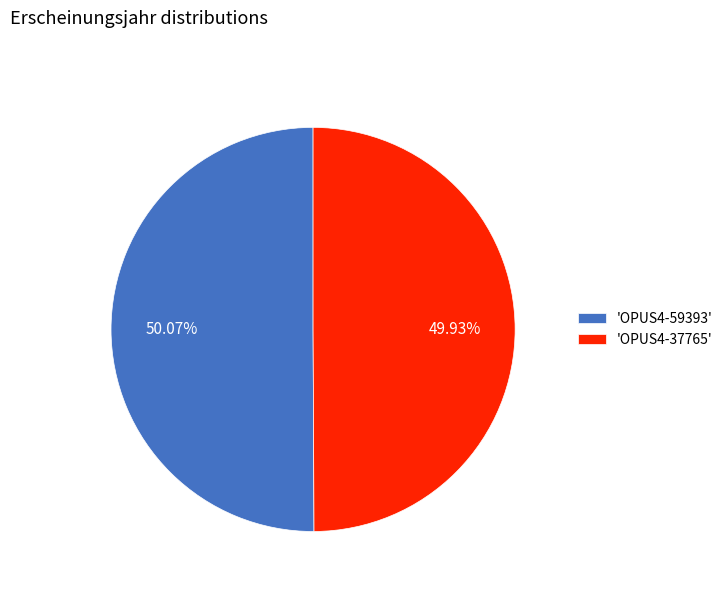

Is the sum of 'OPUS4-59393' and 'OPUS4-37765' greater than half?

Yes